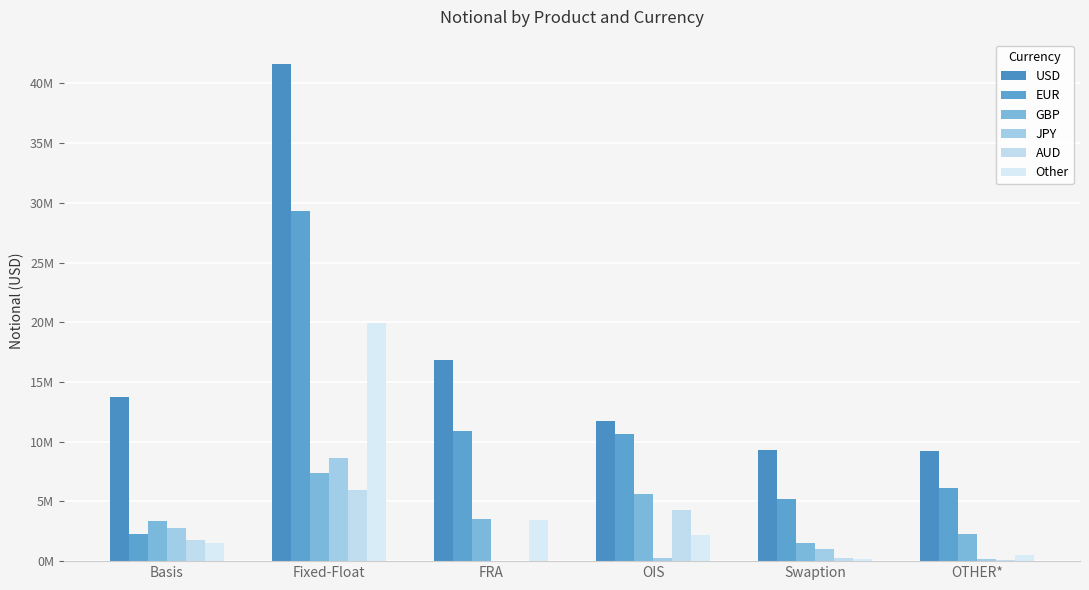

Which series changed the most between Swaption and OTHER*?

EUR